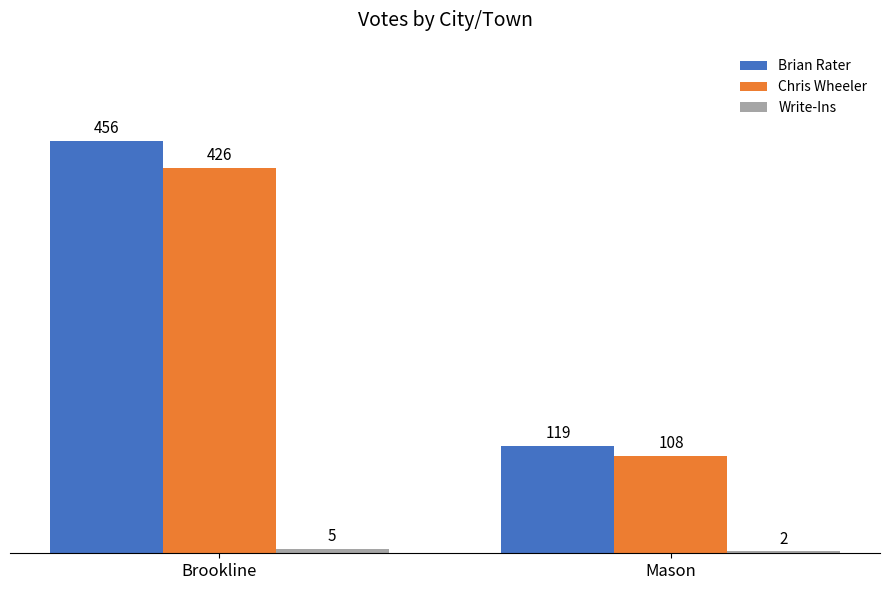

What is the total value across all series at Brookline?

887